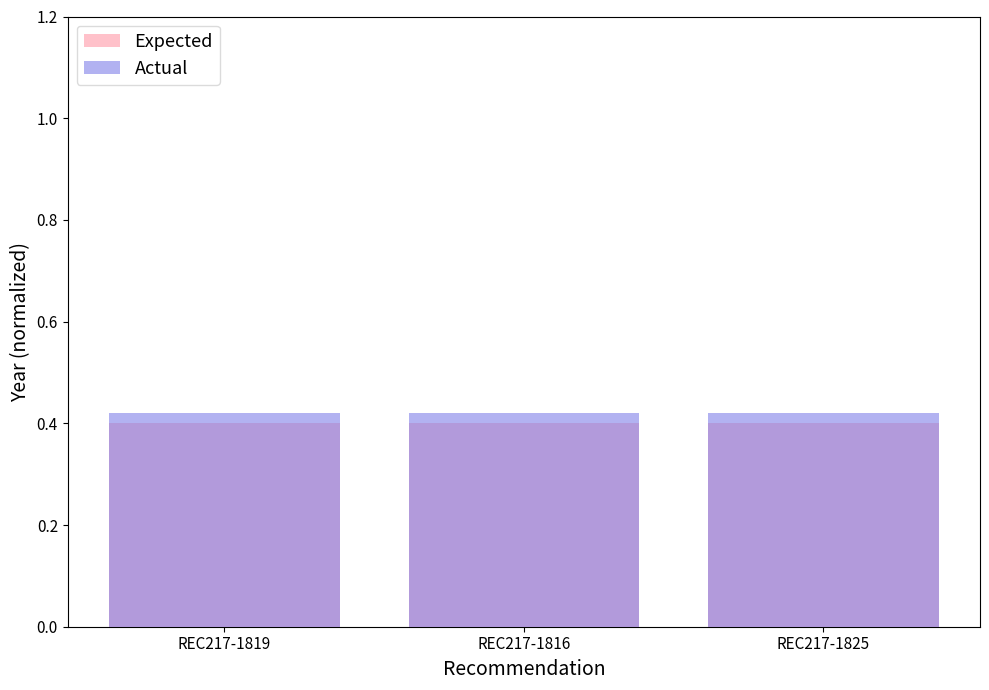

What is the total value across all series at REC217-1816?

0.8